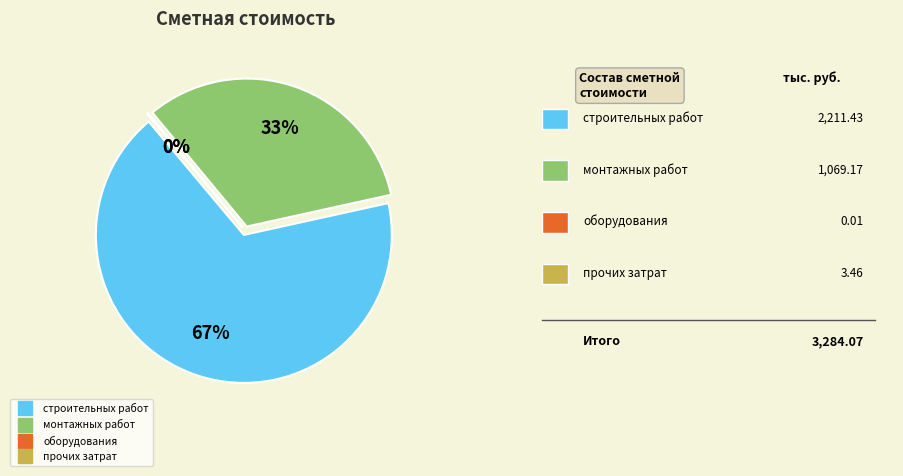

Rank the categories by value from highest to lowest.

строительных работ, монтажных работ, прочих затрат, оборудования